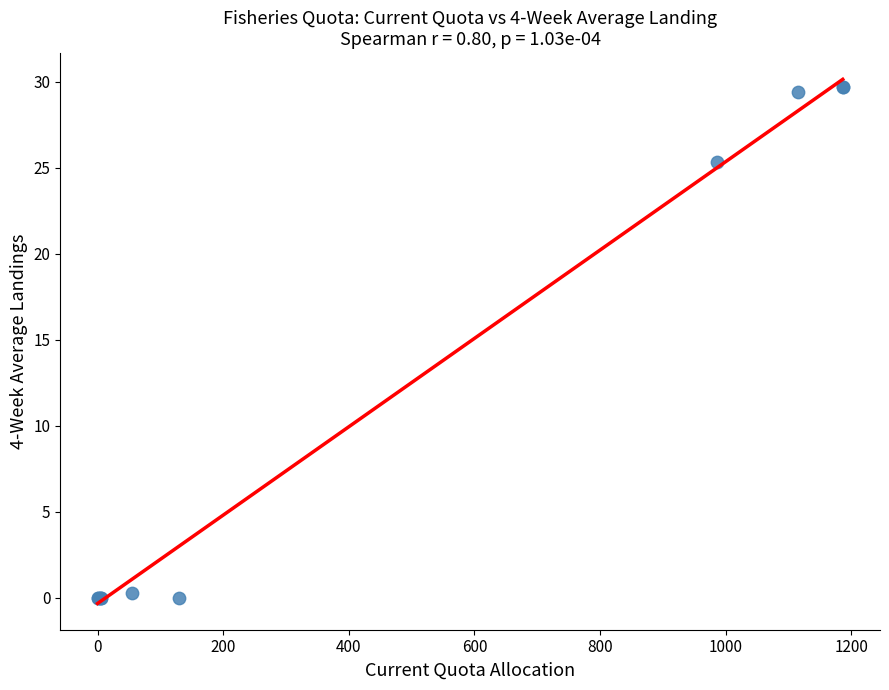

What Y value in the scatter plot is closest to 14?

25.4